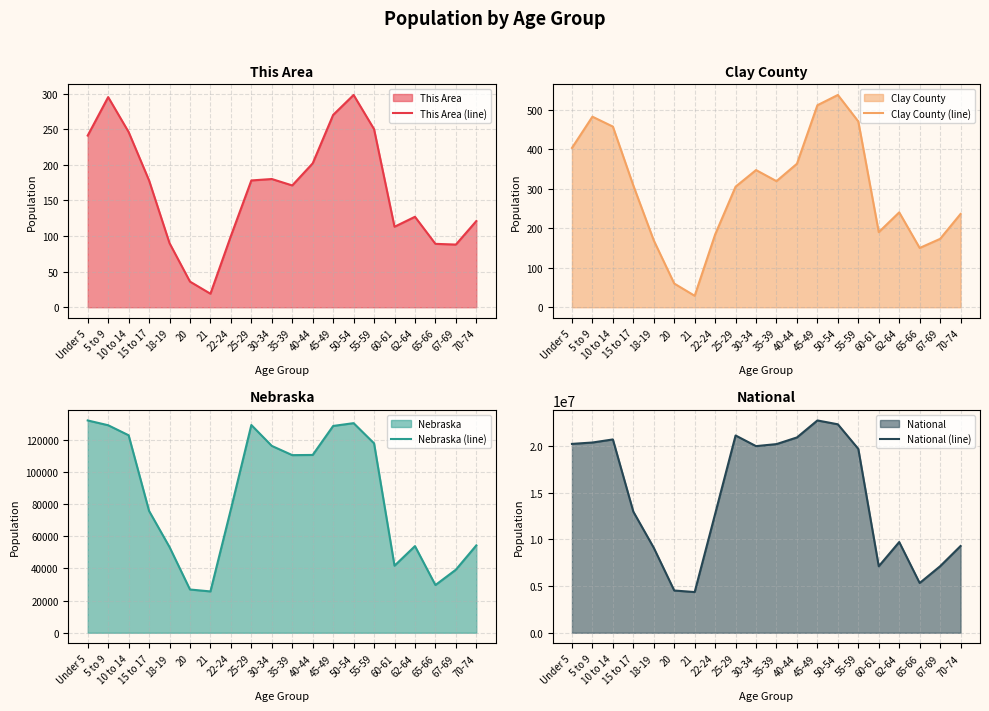

Rank the series by their maximum value, from highest to lowest.

National (line), Nebraska (line), Clay County (line), This Area (line)